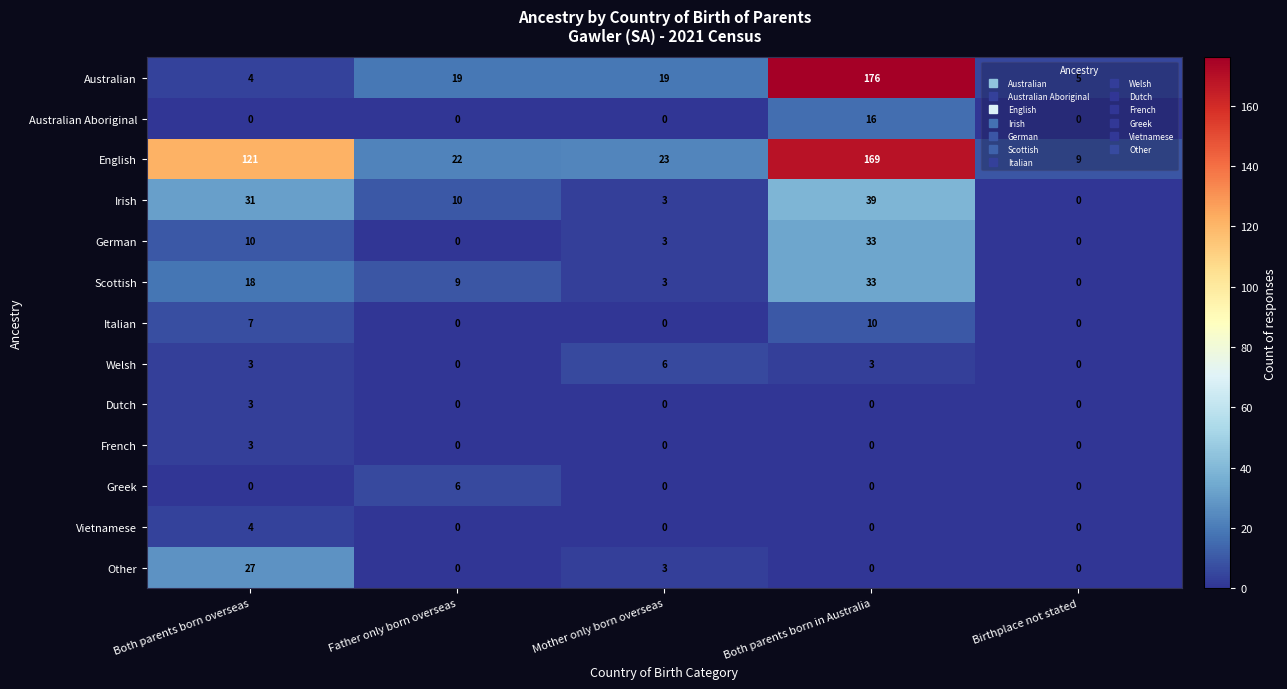

At how many categories does at least one series exceed 116?

2